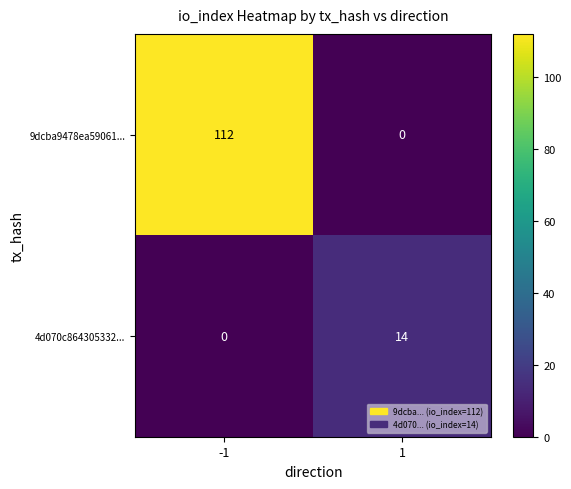

What is the approximate value of 9dcba9478ea59061... at -1?

112